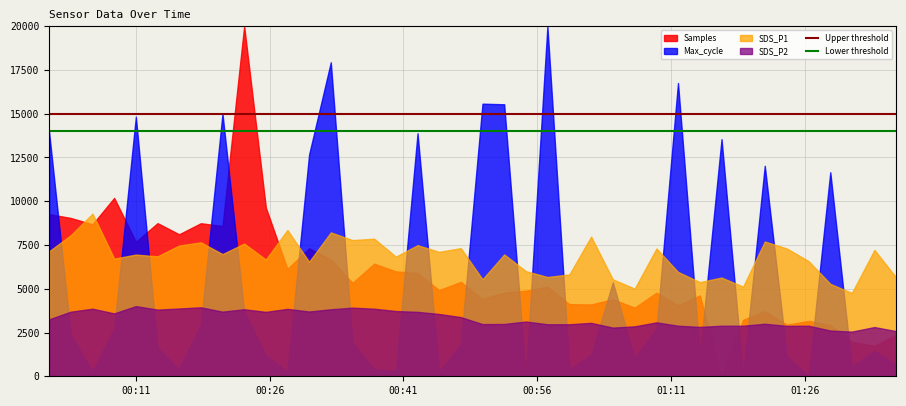

What is the sum of all Lower threshold values?

560000